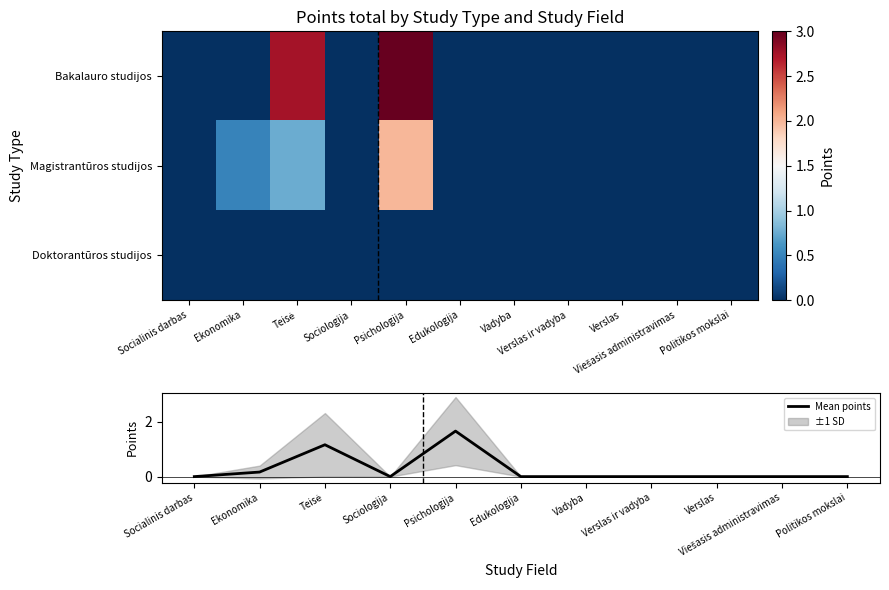

True or false: Mean points has a value of 0.0 at Socialinis darbas.

True